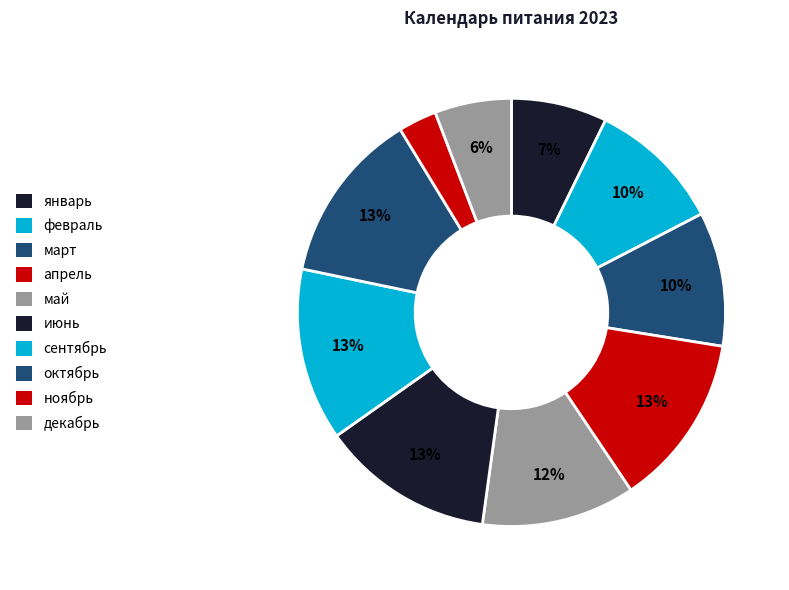

To the nearest percent, what is the combined percentage of январь and сентябрь?

20%